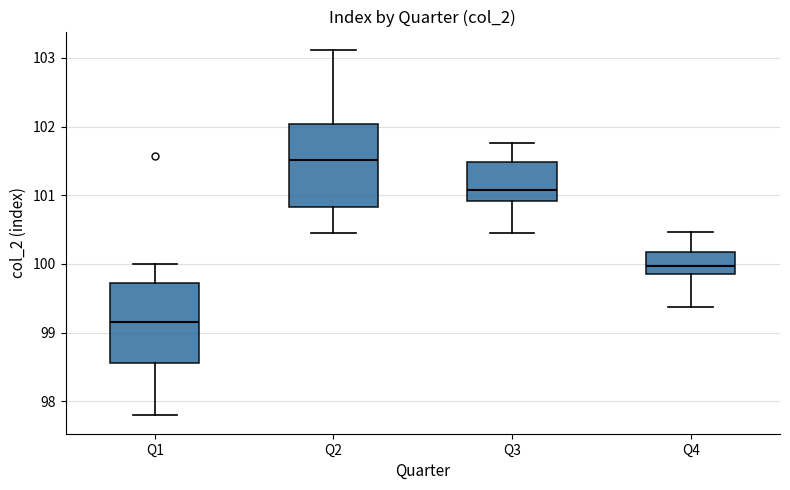

Where does the lower whisker of the box for Q2 end on the y-axis? The values are not printed on the chart, so give them approximately, as read against the axis.

100.5